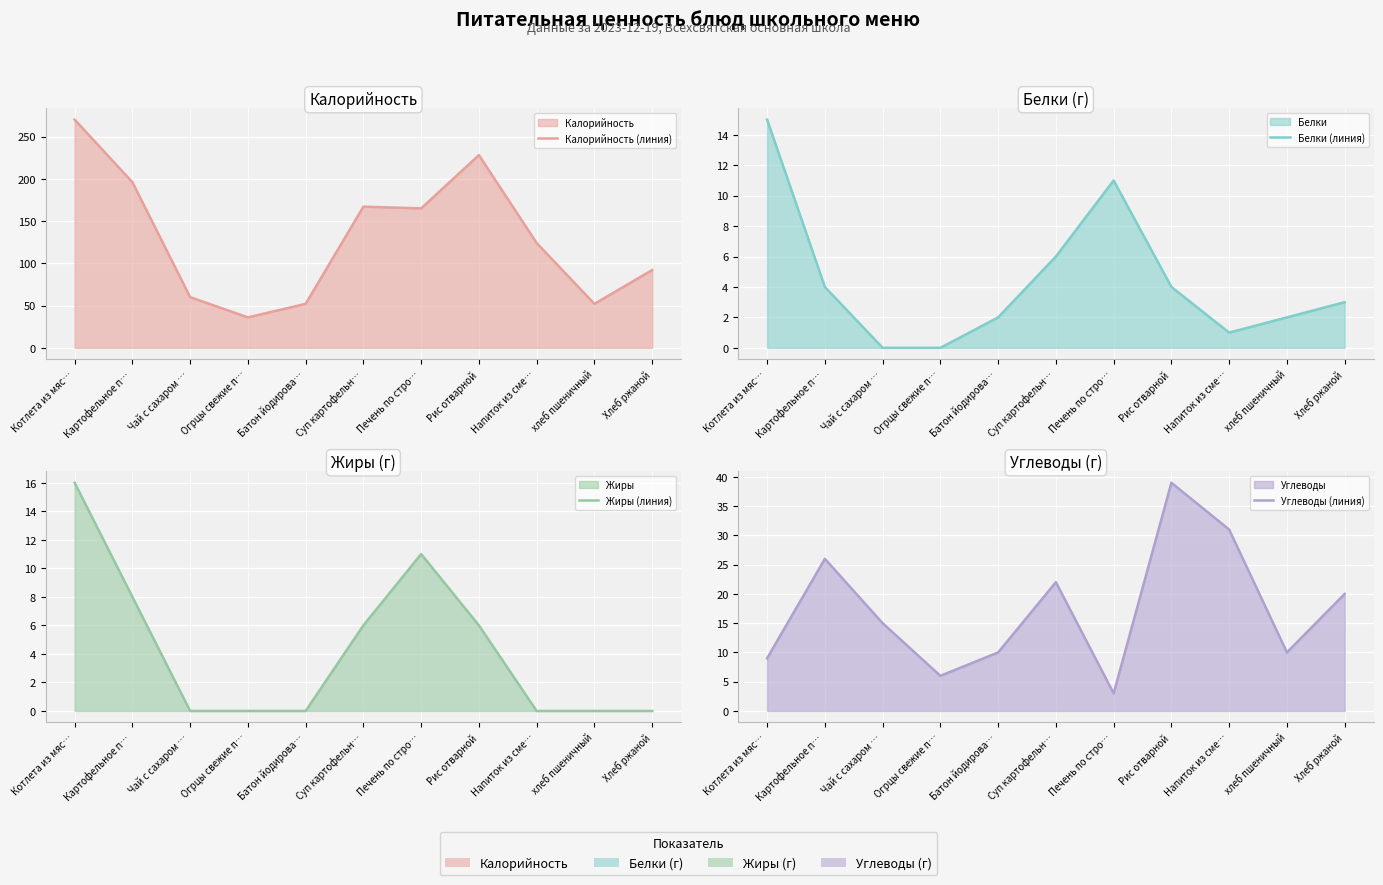

At which category does Углеводы (линия) reach its first local valley?

Огрцы свежие п…